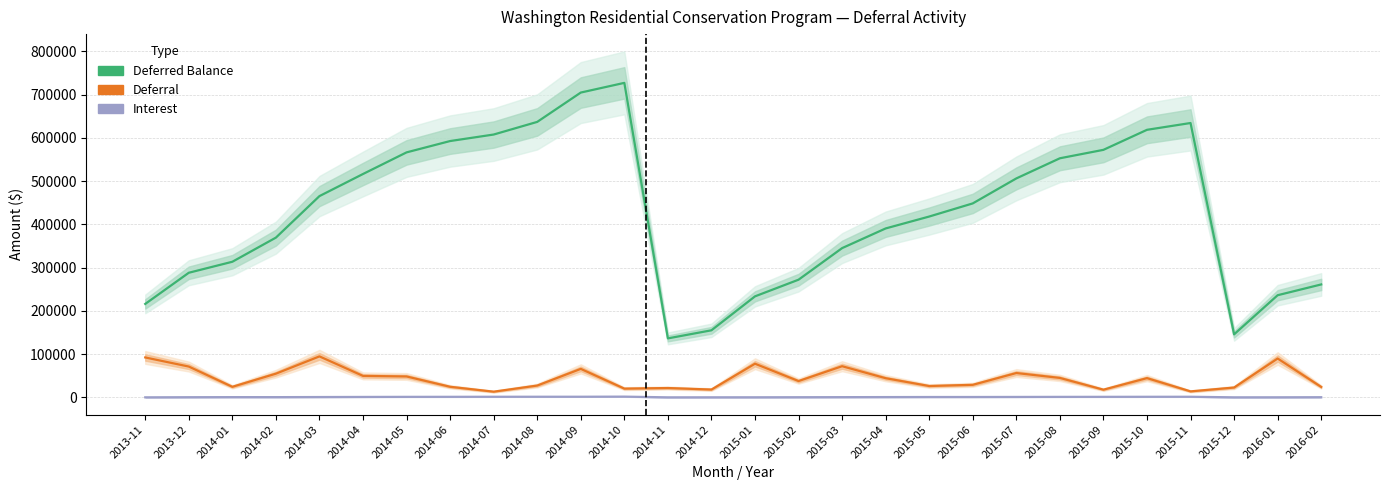

What is the sum of the Deferred Balance values at 2015-11 and 2015-09?

1206833.5